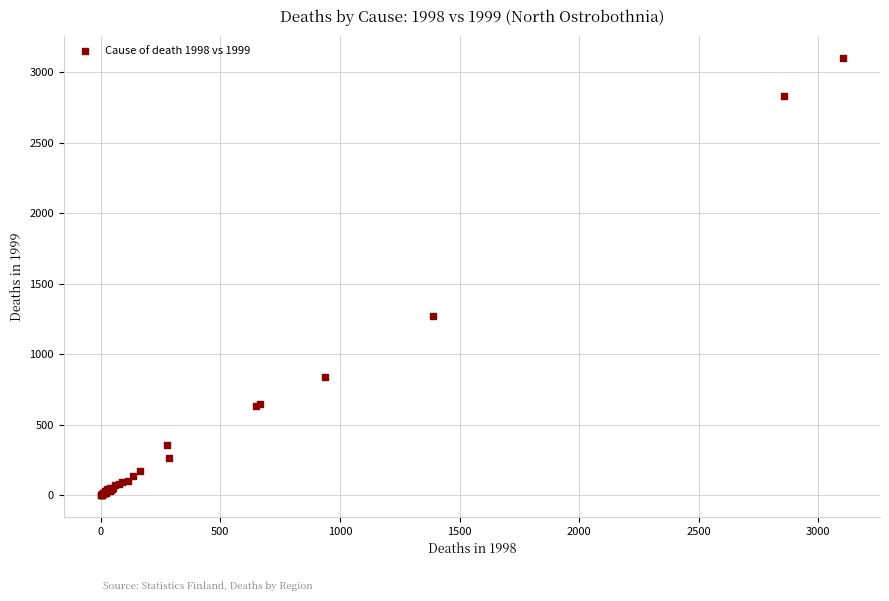

What Y value in the scatter plot is closest to 1550?

1271